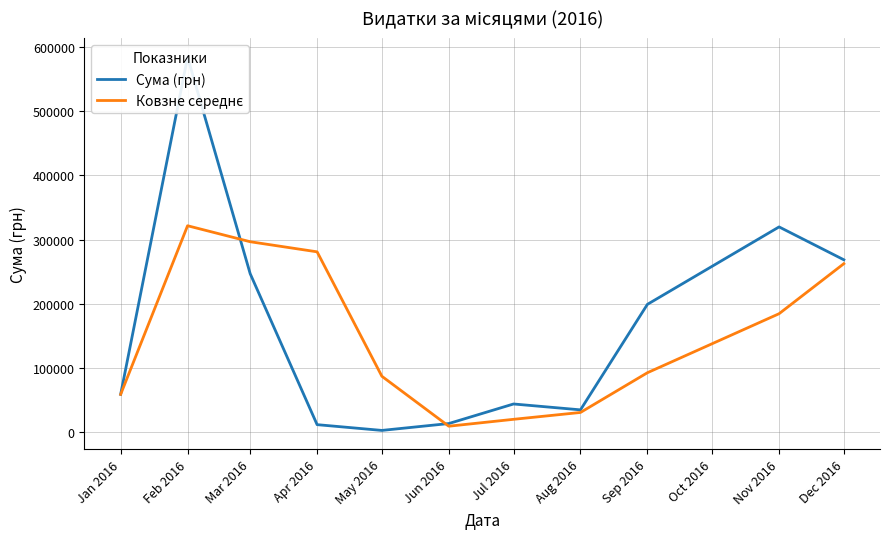

True or false: Ковзне середнє and Сума (грн) intersect in this chart.

True